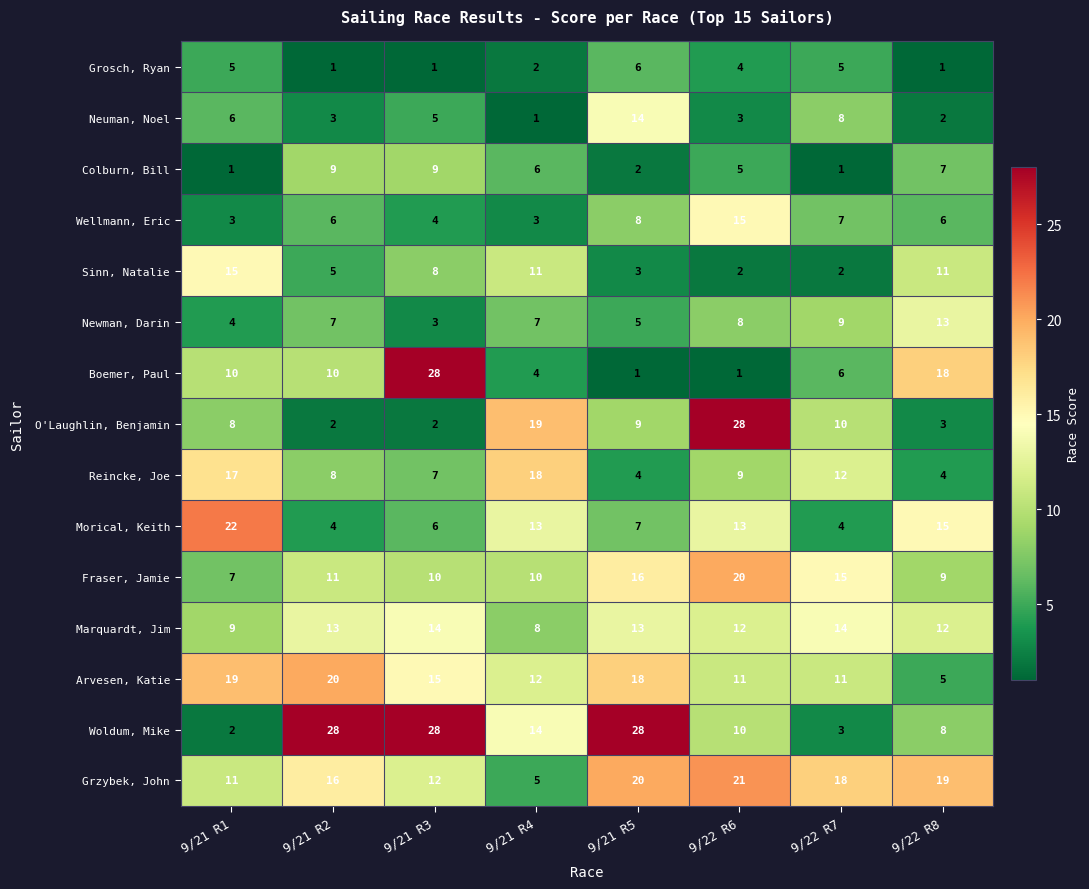

Between 9/22 R6 and 9/22 R8, which series saw the biggest shift?

O'Laughlin, Benjamin